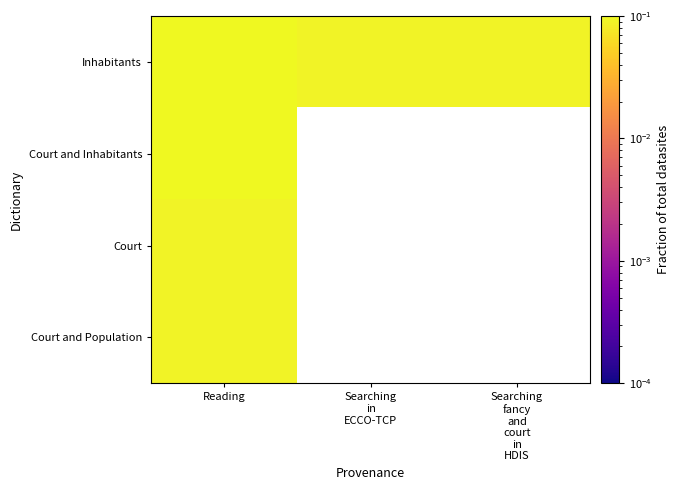

Which series has the widest spread of values?

Inhabitants